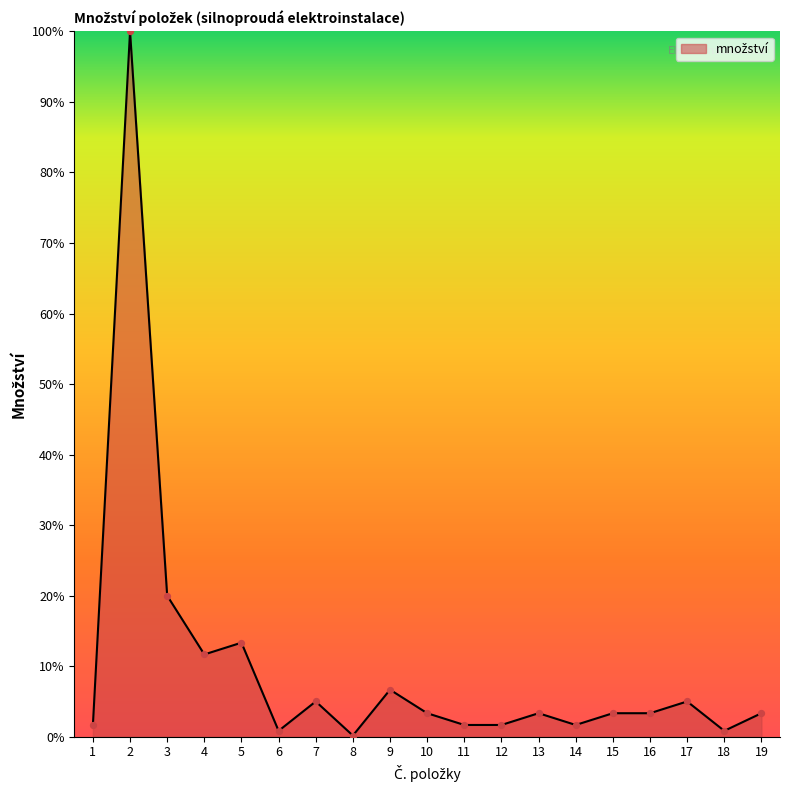

Approximately how many times larger is the value at 12 compared to 13?

0.5